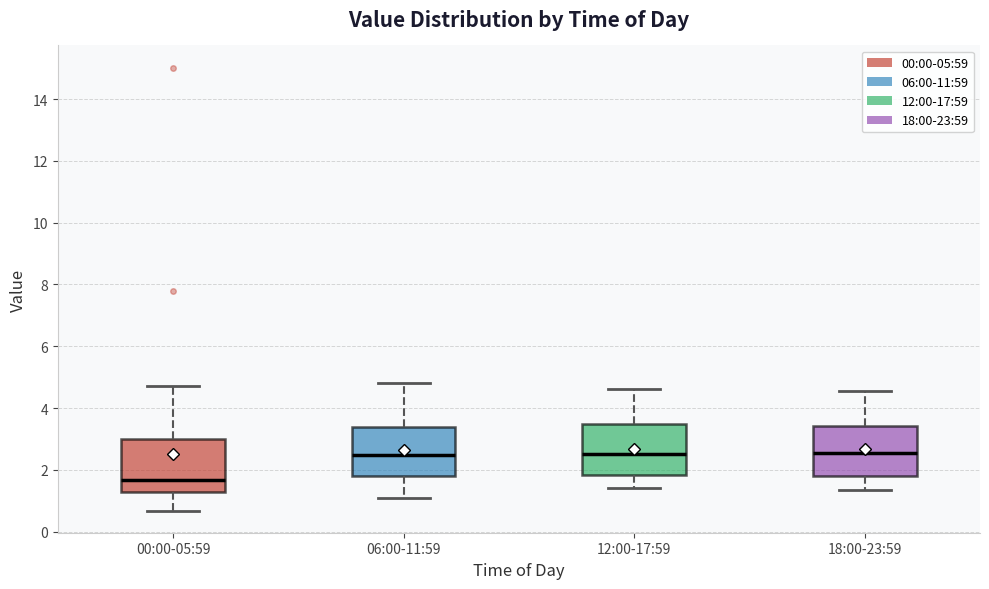

Reading left to right, read every box against the y-axis: the position of its median line, the range the box covers, and the ends of its whiskers. The values are not printed on the chart, so give them approximately, as read against the axis.

00:00-05:59: median 1.6, box 1.2 to 3.0, whiskers 0.6 to 4.8
06:00-11:59: median 2.4, box 1.8 to 3.4, whiskers 1.2 to 4.8
12:00-17:59: median 2.6, box 1.8 to 3.4, whiskers 1.4 to 4.6
18:00-23:59: median 2.6, box 1.8 to 3.4, whiskers 1.4 to 4.6